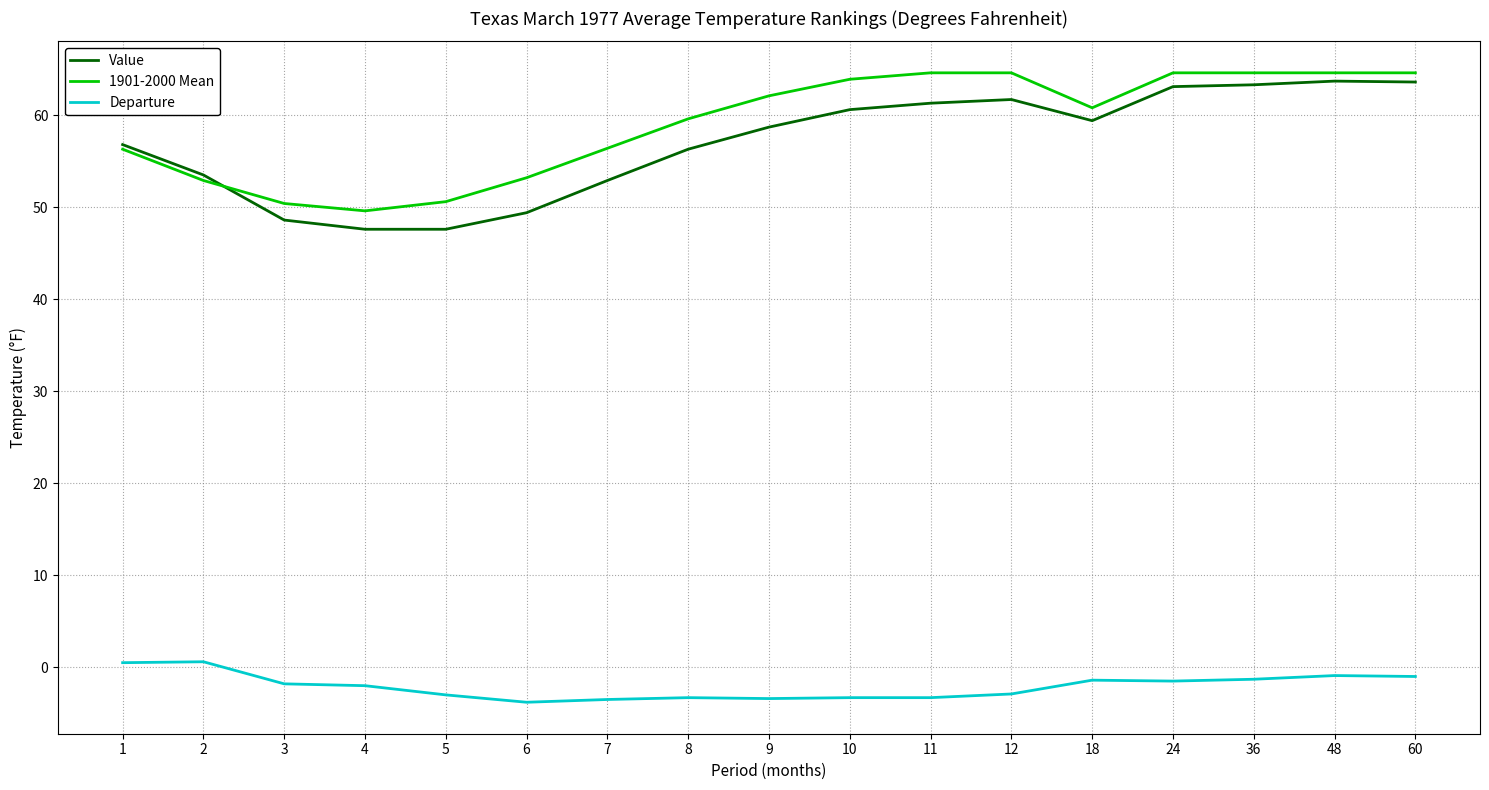

How many categories are shown in the chart?

17